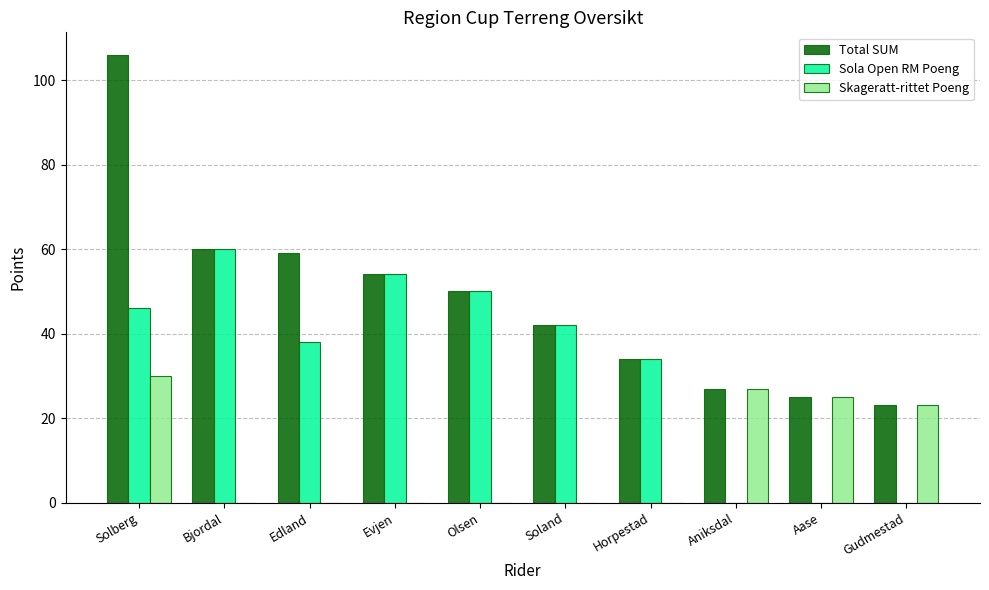

How many groups of bars are there?

10